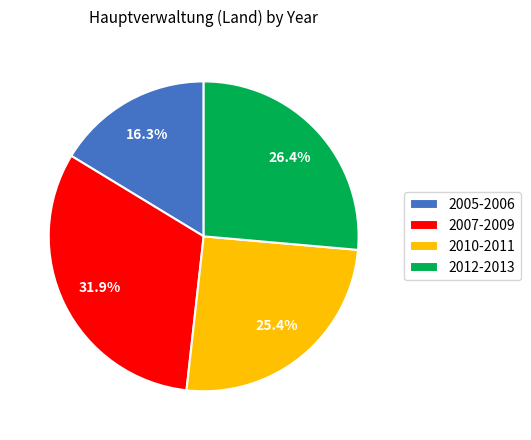

Rank the categories by value from highest to lowest.

2007-2009, 2012-2013, 2010-2011, 2005-2006